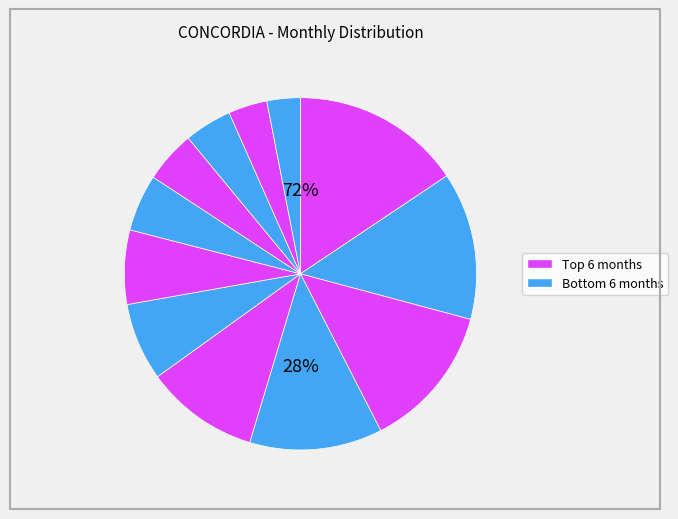

Is it true that 2017-11 is 5% of the pie?

True